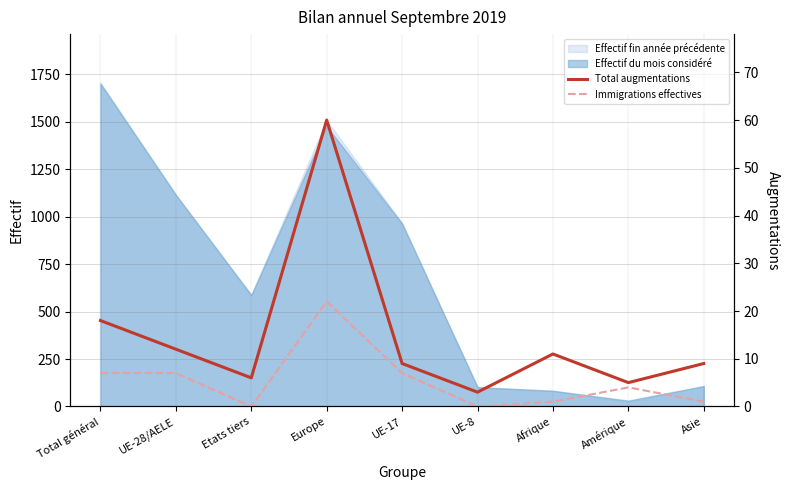

How many data points in Immigrations effectives are above 4?

4